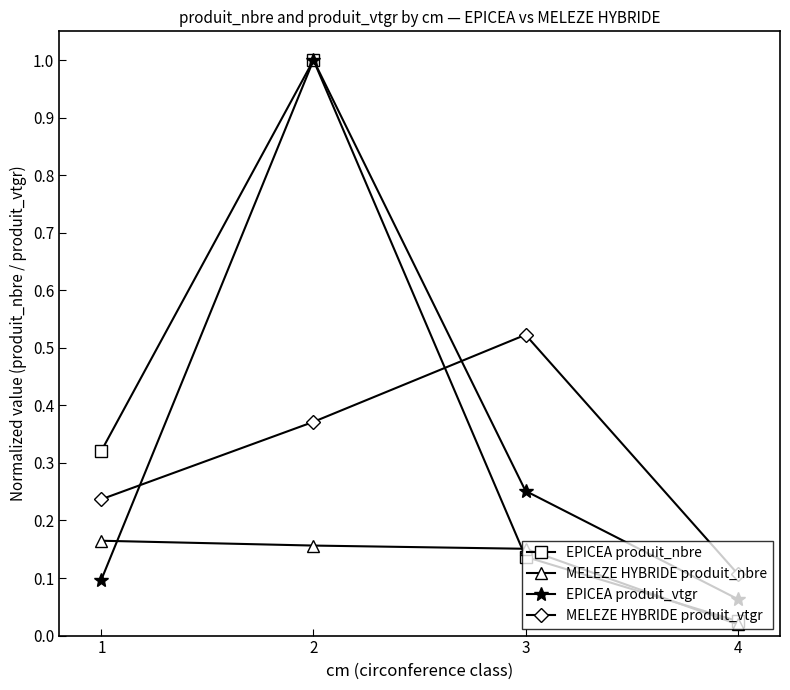

True or false: MELEZE HYBRIDE produit_nbre has more than 2 points higher than both neighbors.

False